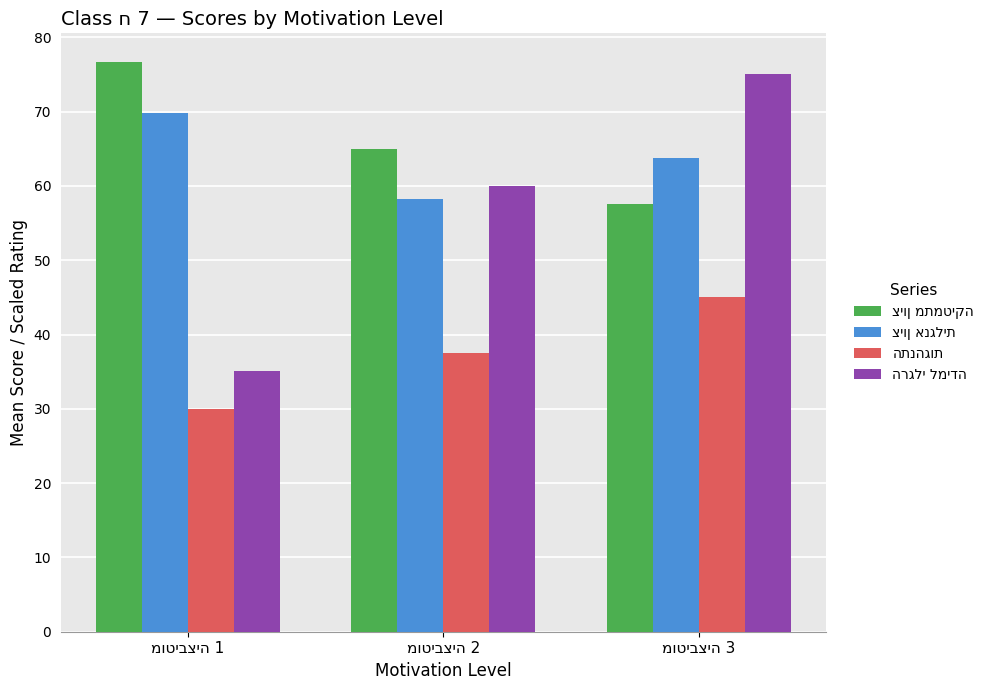

What is the smallest value displayed?

30.0